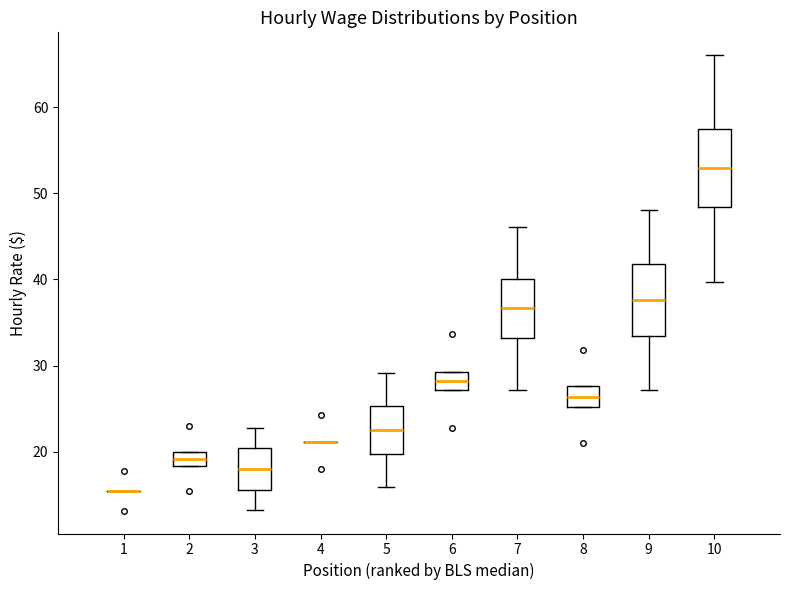

Where does the lower whisker of the box at x = 5 end on the y-axis? The values are not printed on the chart, so give them approximately, as read against the axis.

16